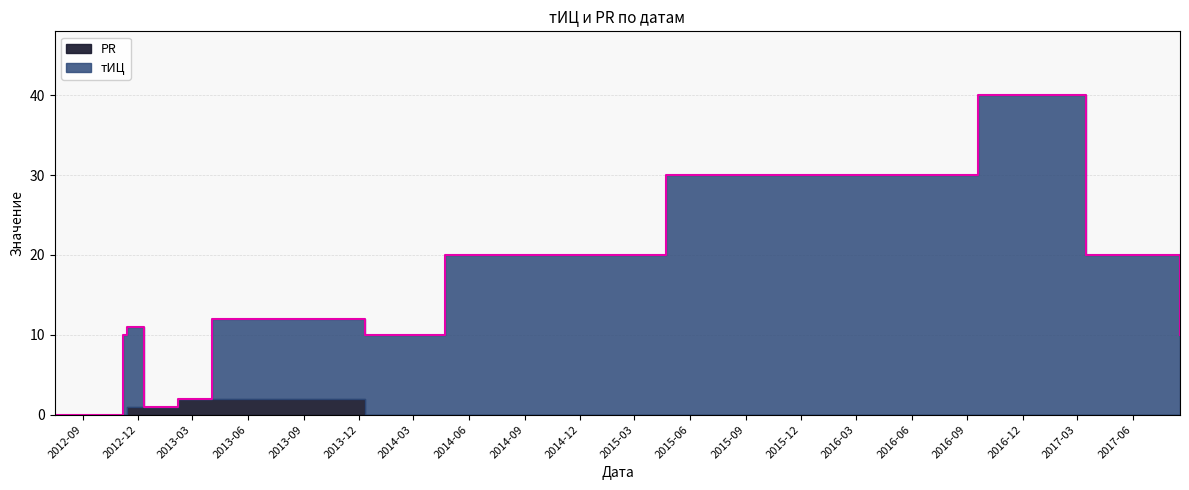

Rank the categories by value from highest to lowest.

2016-09-18, 2015-04-22, 2014-04-23, 2017-03-15, 2013-04-03, 2012-11-13, 2012-11-06, 2013-12-11, 2017-08-18, 2013-02-06, 2012-12-11, 2012-07-17